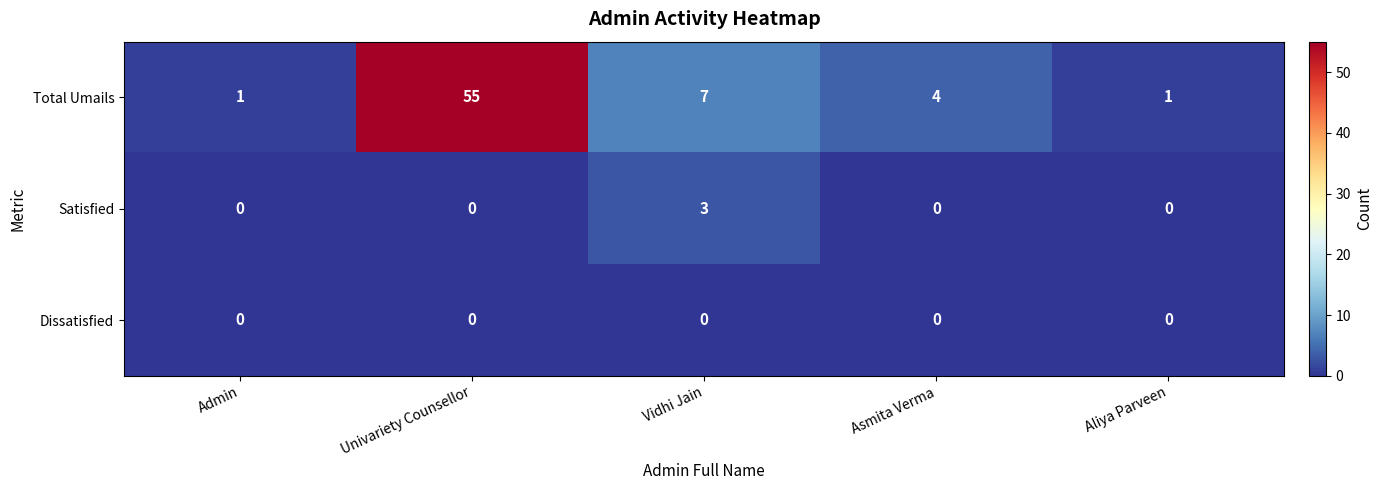

Count the number of categories in the chart.

5